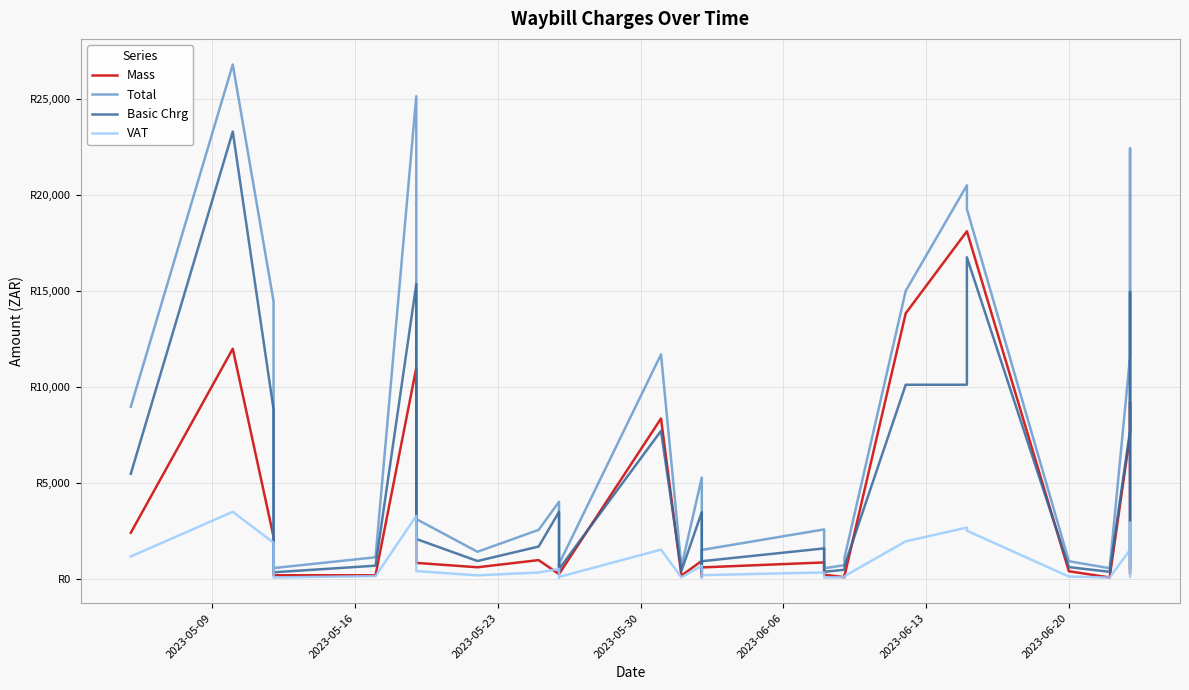

Rank the series by their maximum value, from lowest to highest.

VAT, Mass, Basic Chrg, Total